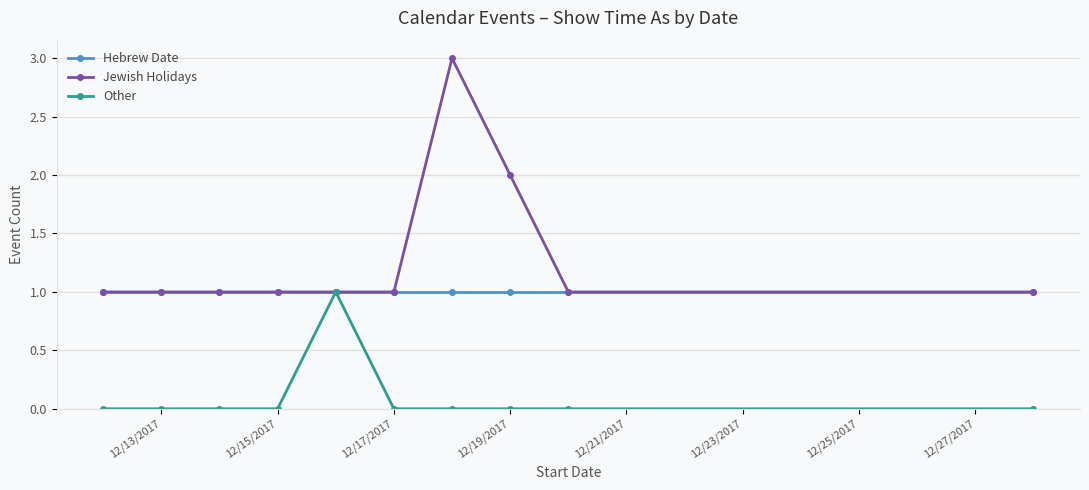

What is the greatest value displayed?

3